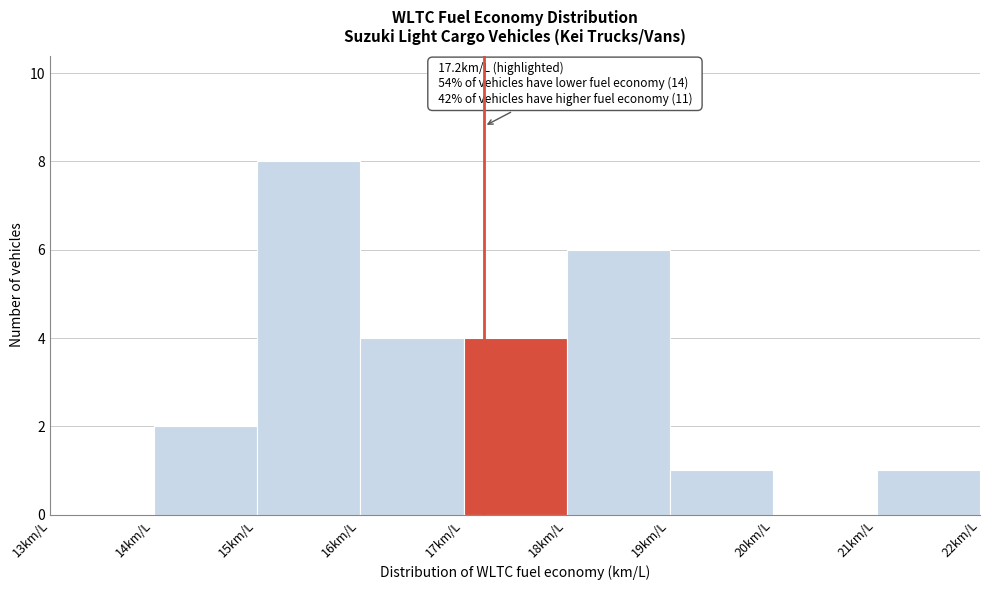

Over which range of the x-axis is the bar tallest?

15 to 16